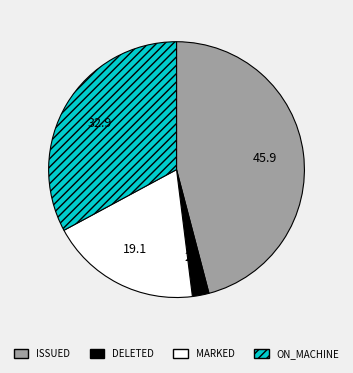

Which category has the biggest portion of the pie?

ISSUED